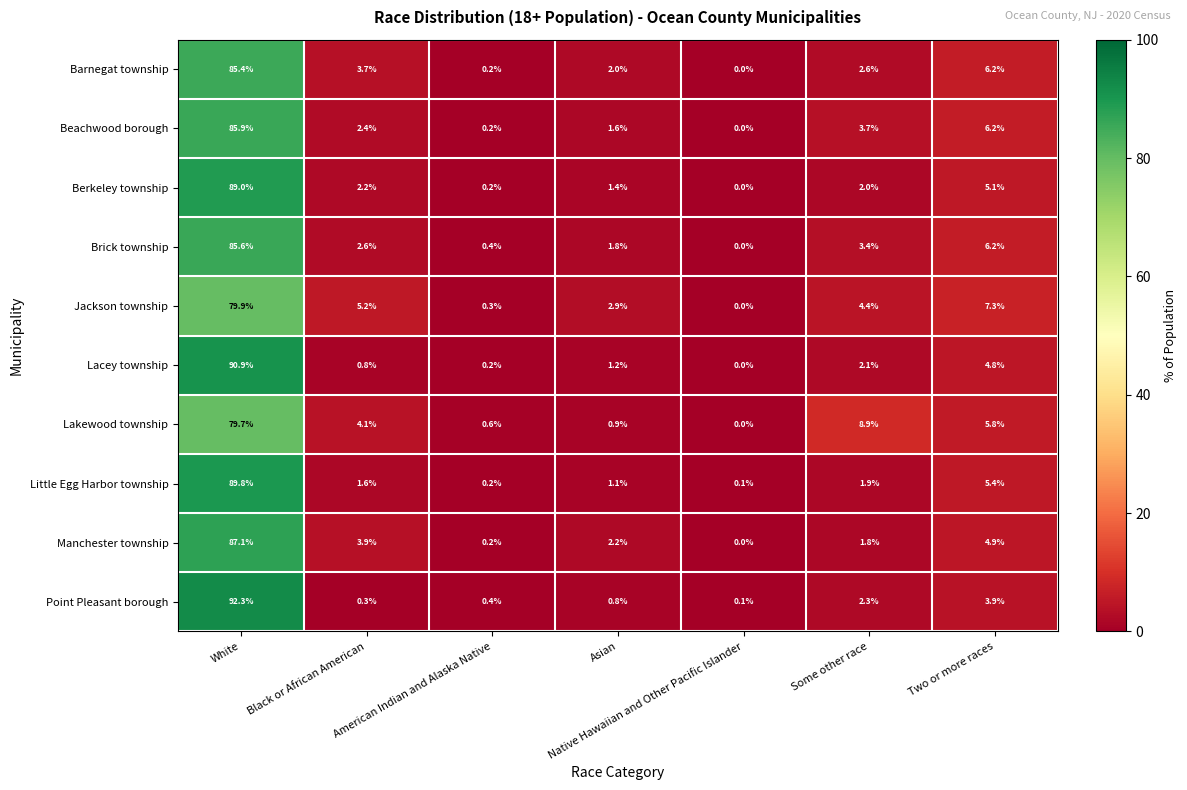

List the labels in order of Barnegat township value, smallest first.

Native Hawaiian and Other Pacific Islander, American Indian and Alaska Native, Asian, Some other race, Black or African American, Two or more races, White